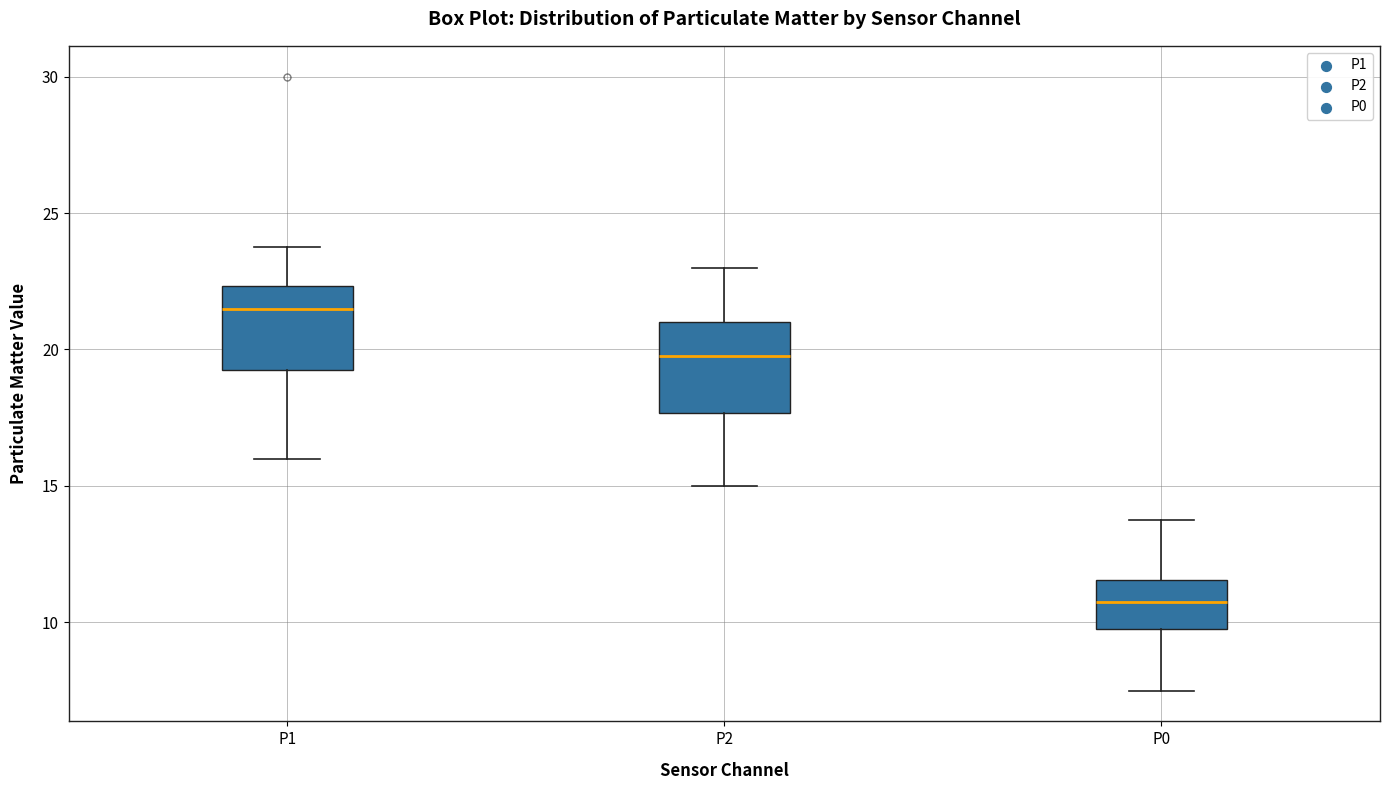

Where does the upper whisker of the box for P1 end on the y-axis? The values are not printed on the chart, so give them approximately, as read against the axis.

24.0